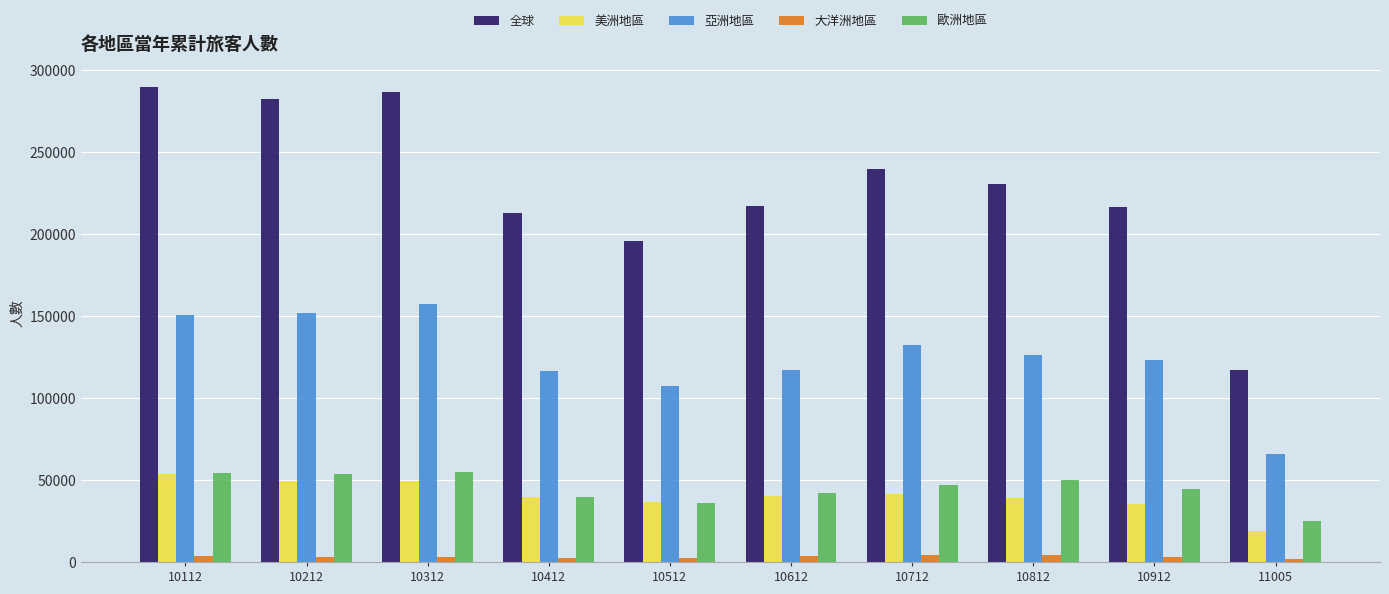

What is the total value across all series at 10912?

422418